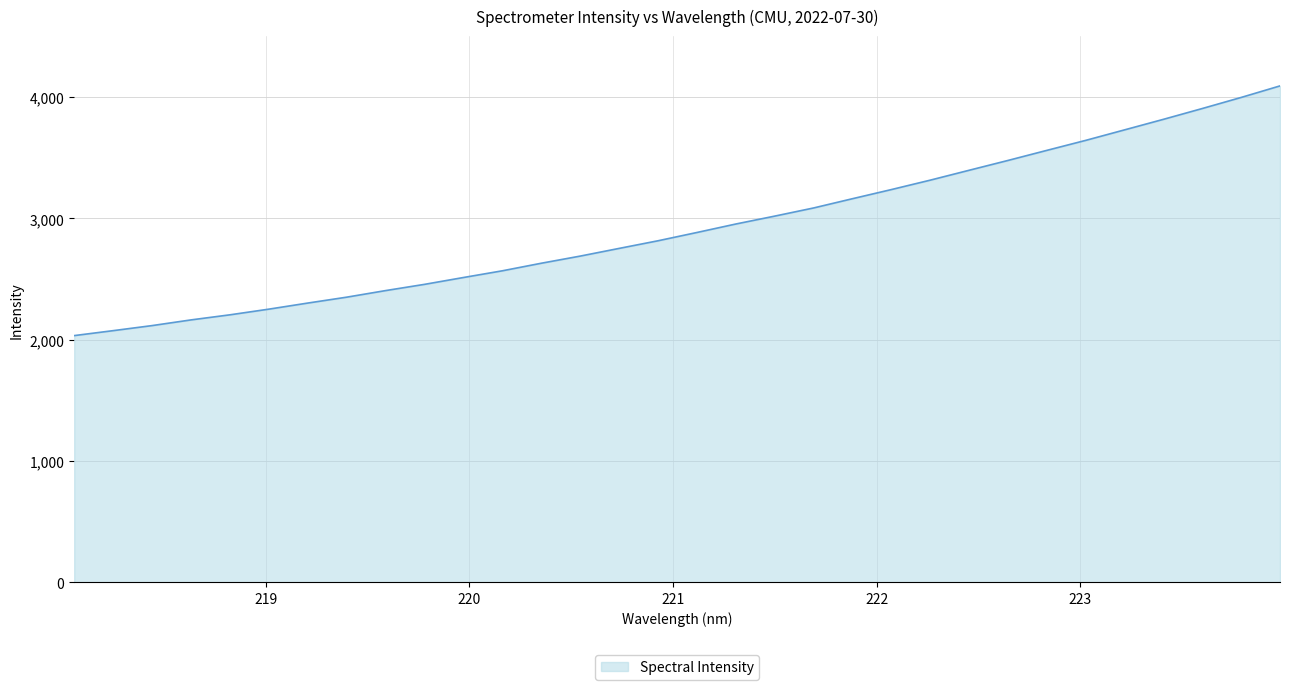

Count the number of data series in this chart.

1